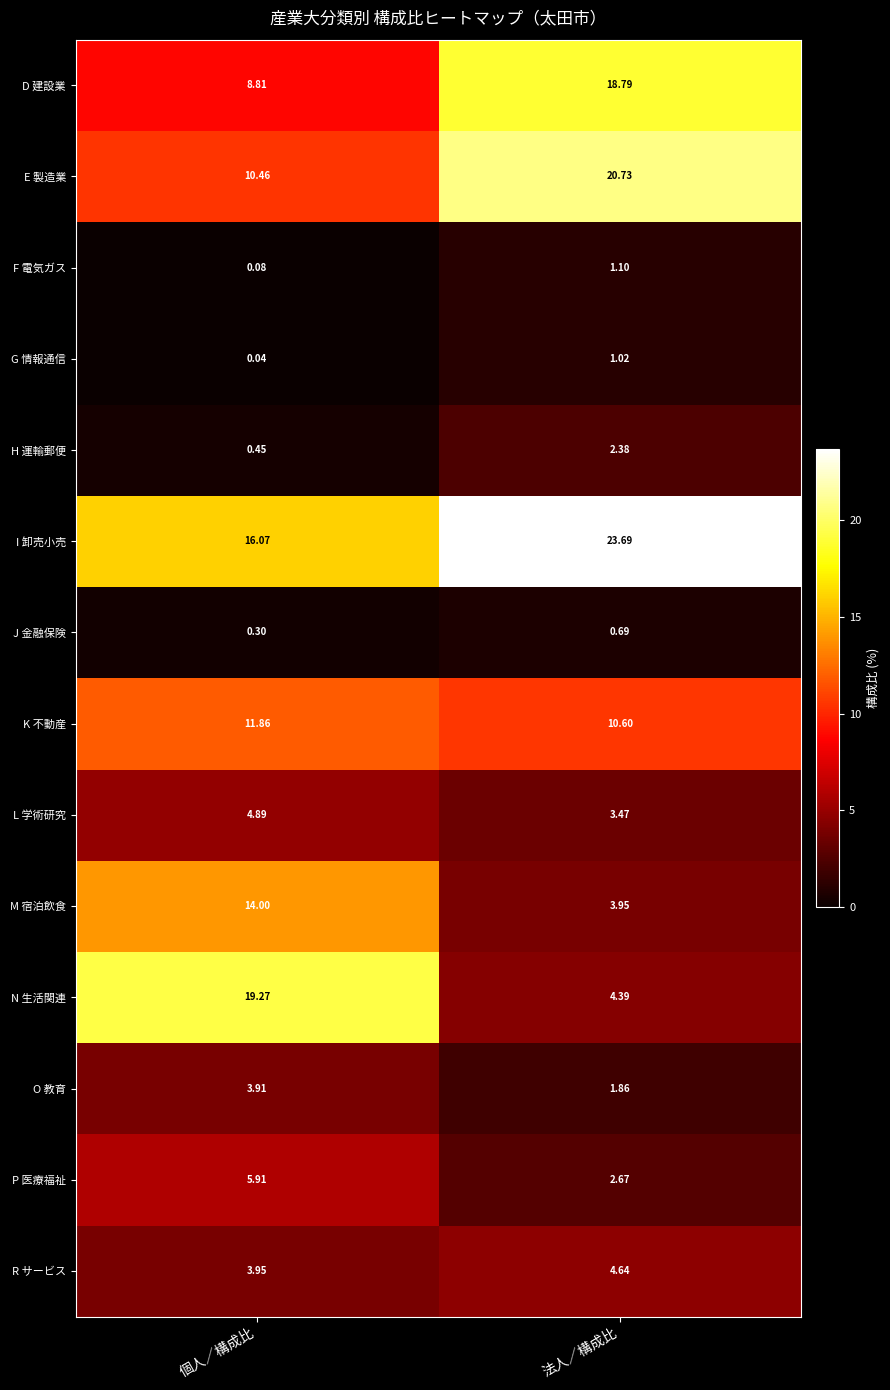

At which label does F 電気ガス reach its minimum?

個人／構成比